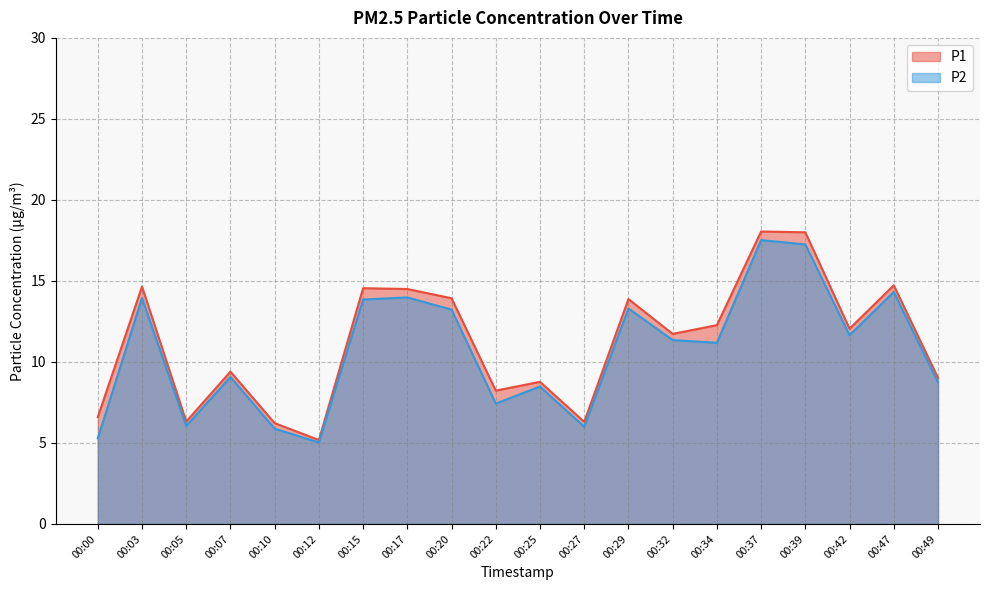

What is the lowest value of the P2 series?

5.0